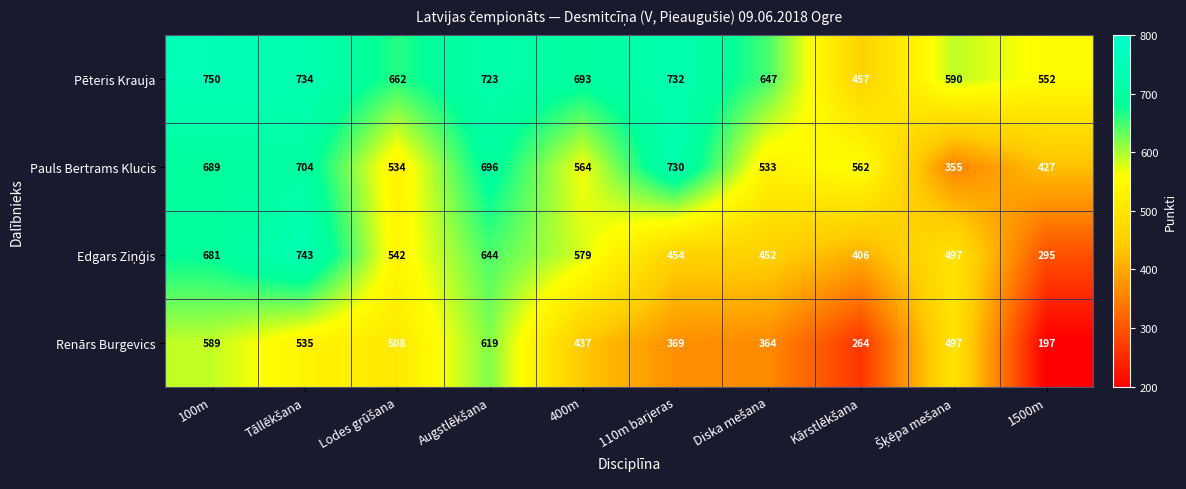

What is the sum of the Pauls Bertrams Klucis values at 400m and 100m?

1253